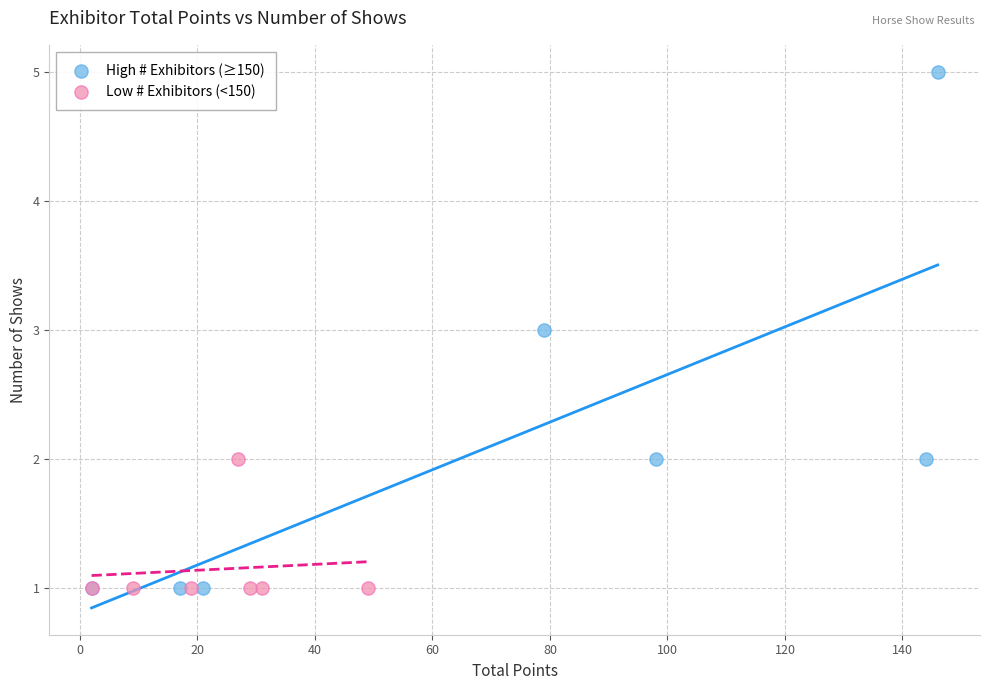

What are all the series names shown in the legend?

High # Exhibitors (≥150), Low # Exhibitors (<150)